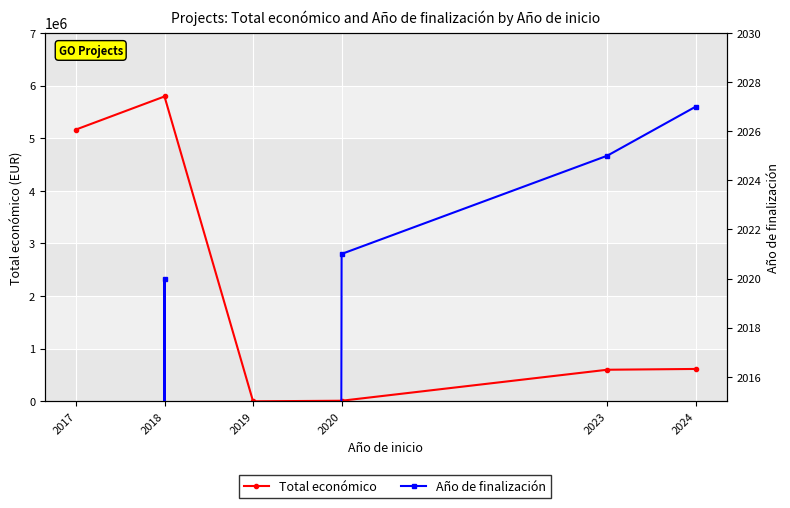

True or false: Año de finalización and Total económico cross at least once.

False